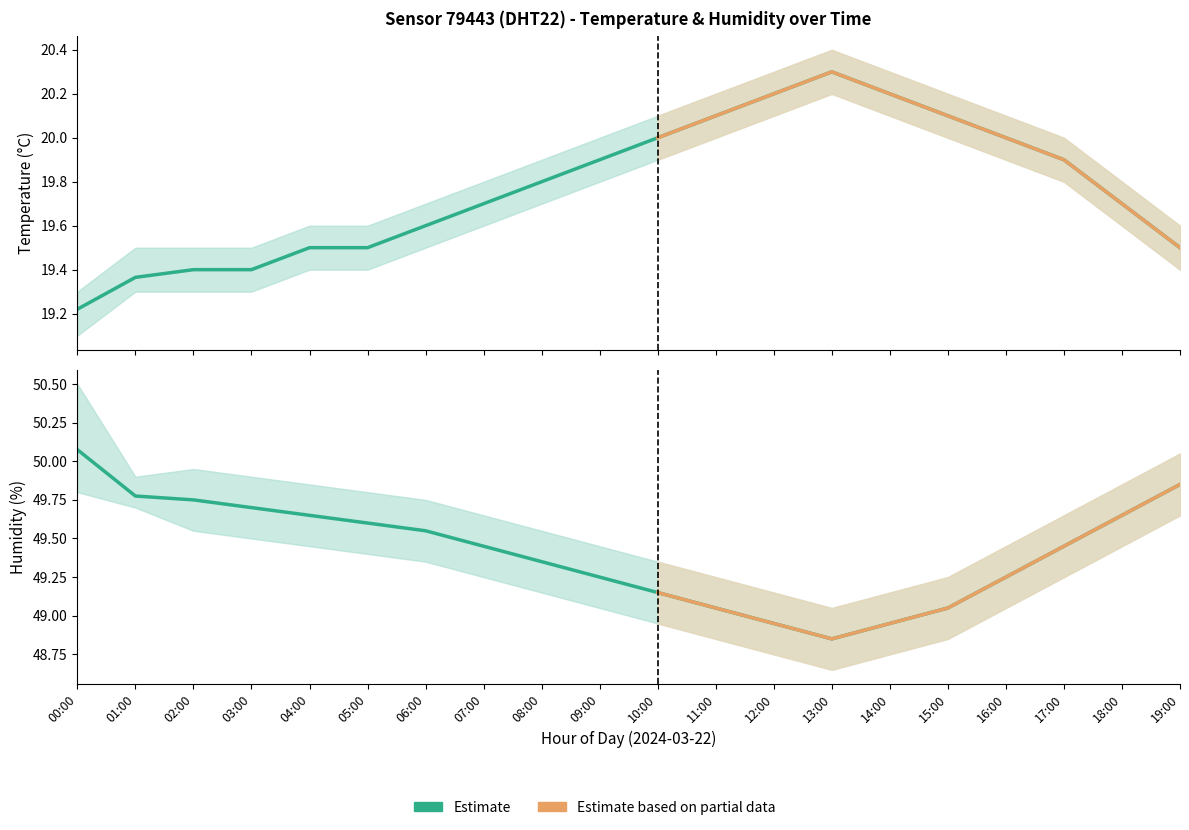

Is the value of temperature at 09:00 greater than the value of humidity_lo at 12:00?

No